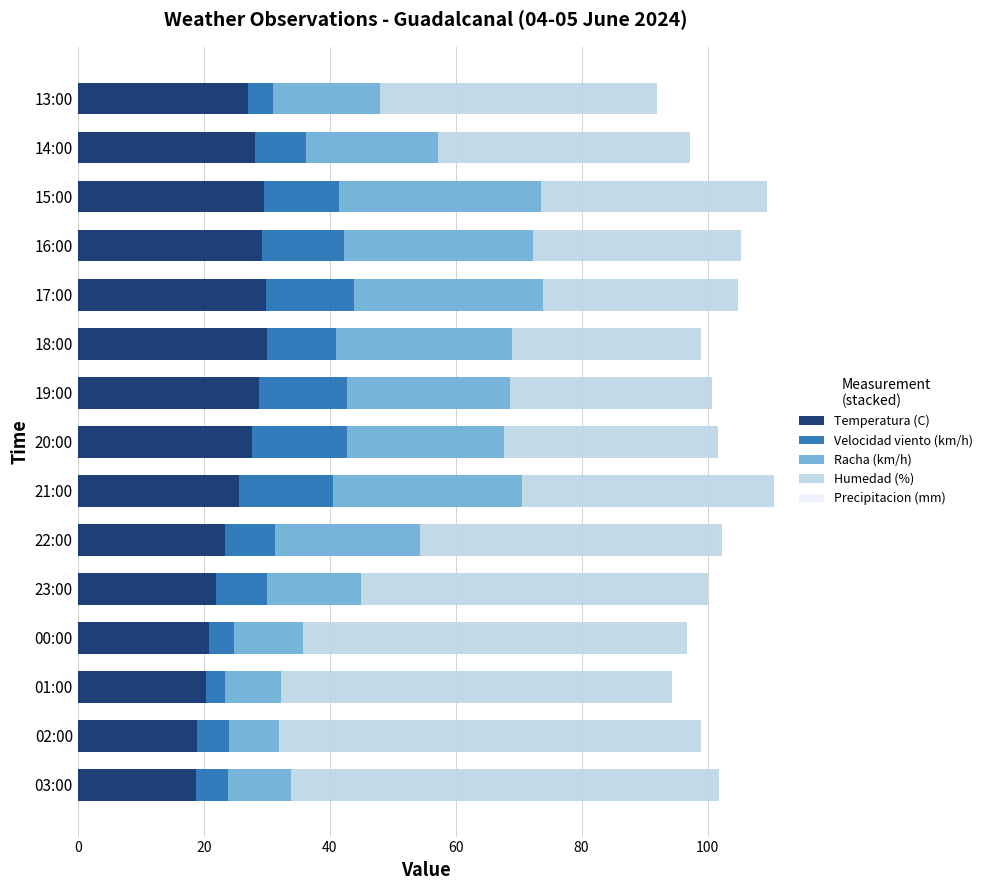

What is the maximum value for Temperatura (C)?

30.0